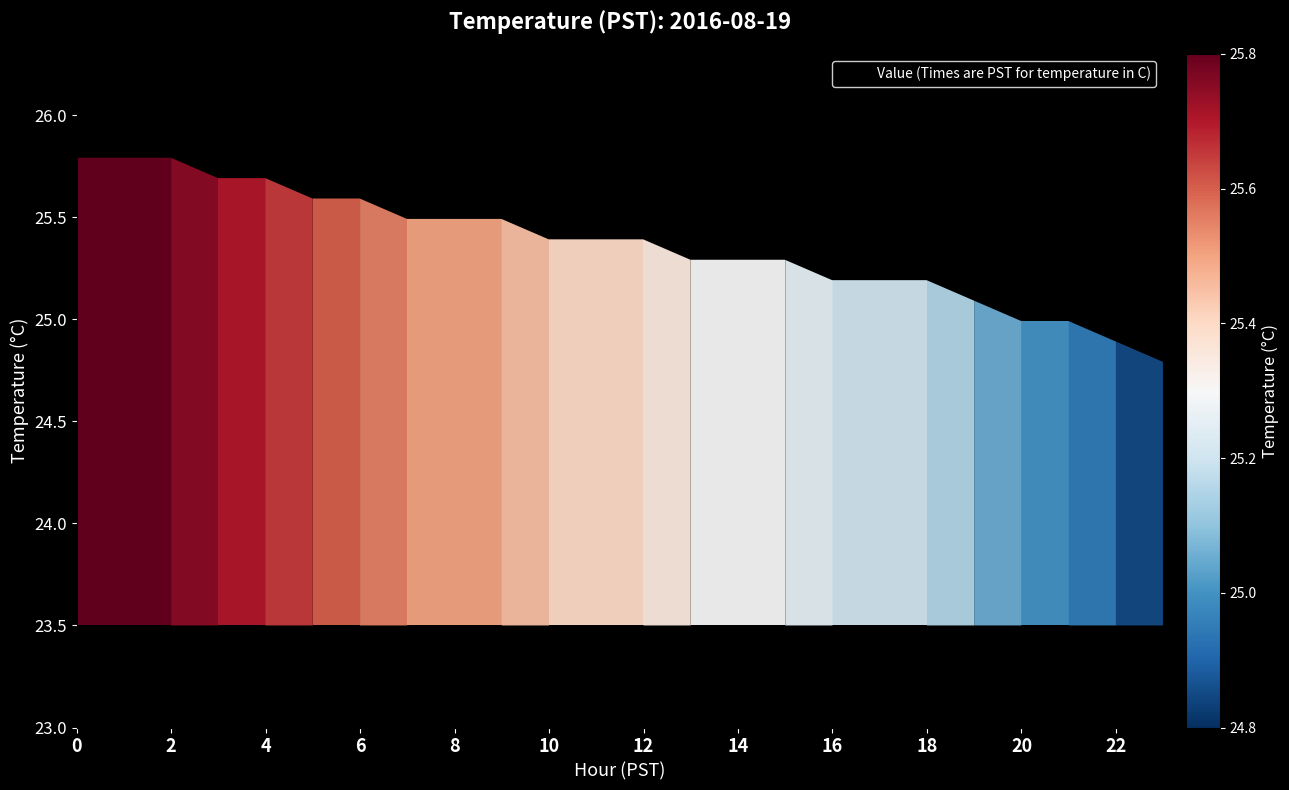

What is the difference between the maximum and minimum values?

1.0